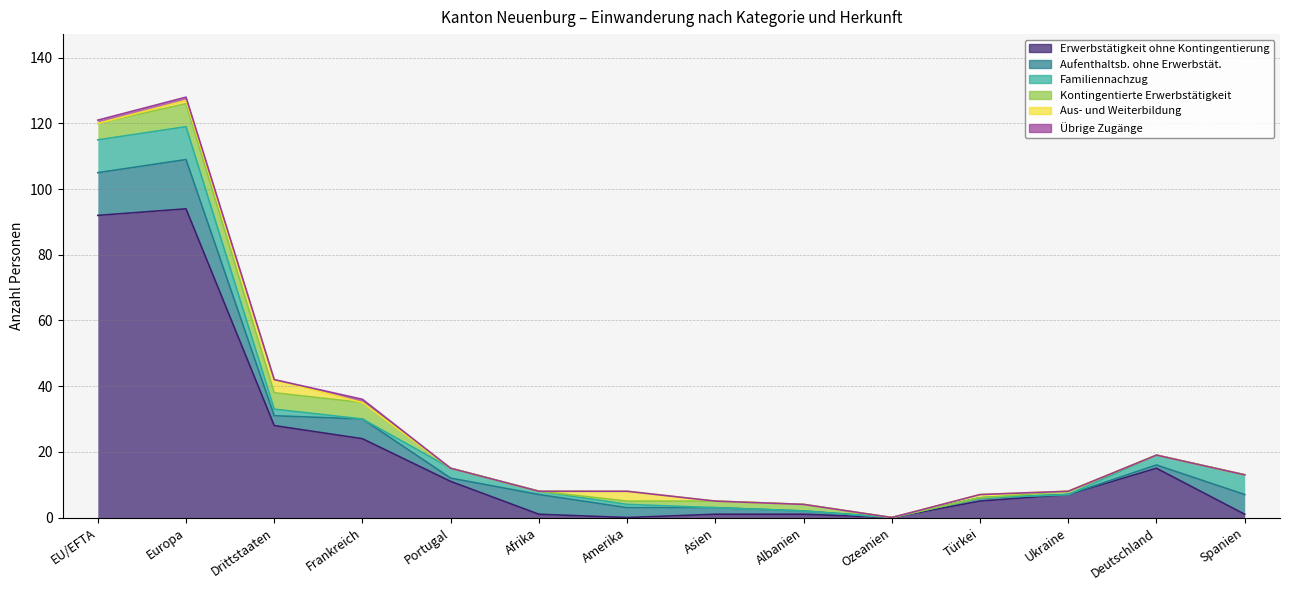

True or false: Familiennachzug and Erwerbstätigkeit ohne Kontingentierung cross at least once.

True